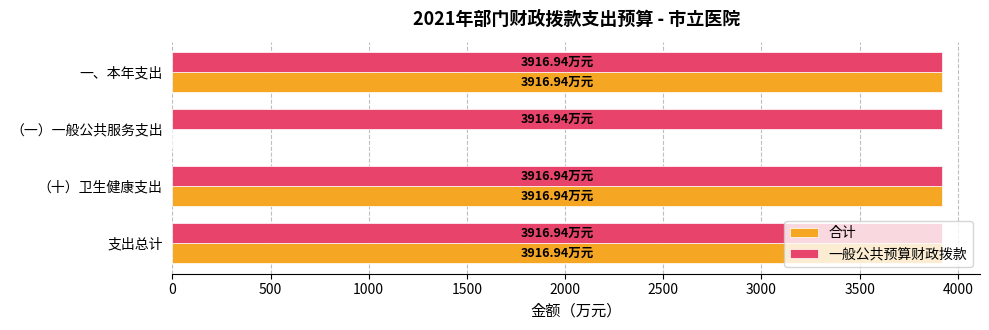

Between （一）一般公共服务支出 and 支出总计, which series saw the biggest shift?

合计